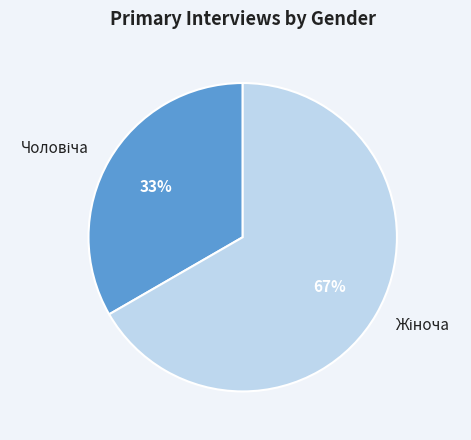

Does any single category account for the majority?

Yes